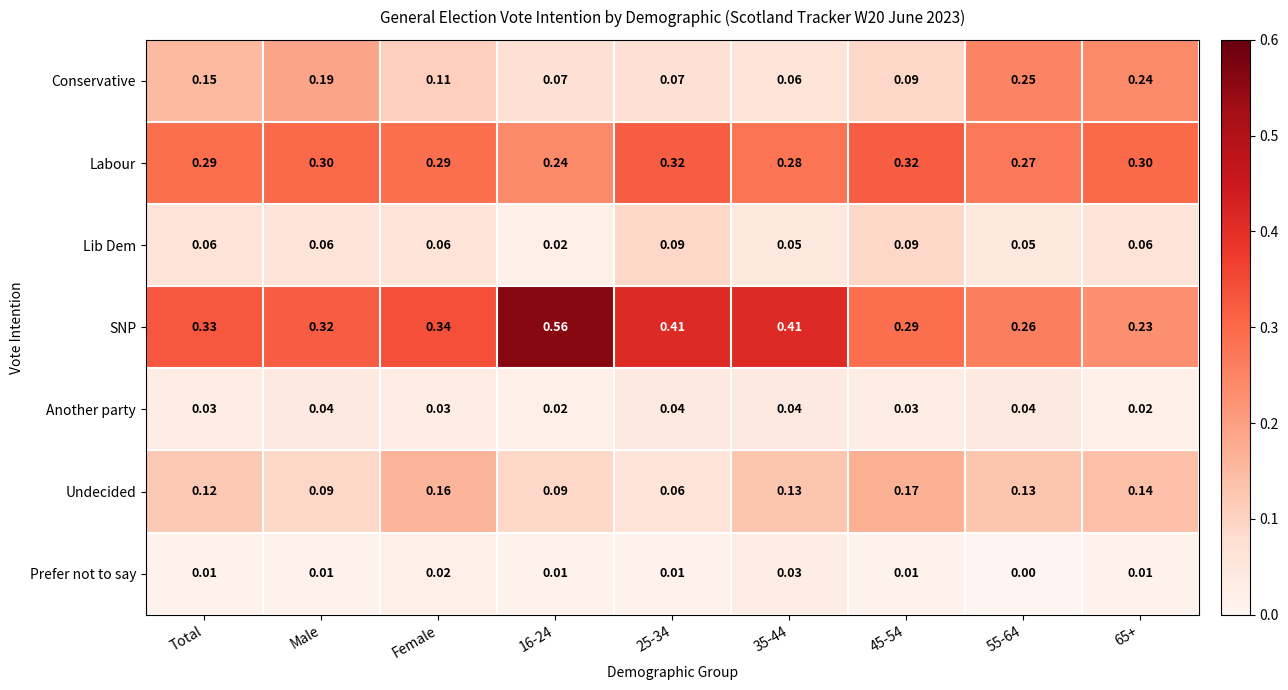

Rank the series at 55-64 from lowest to highest value.

Prefer not to say, Another party, Lib Dem, Undecided, Conservative, SNP, Labour